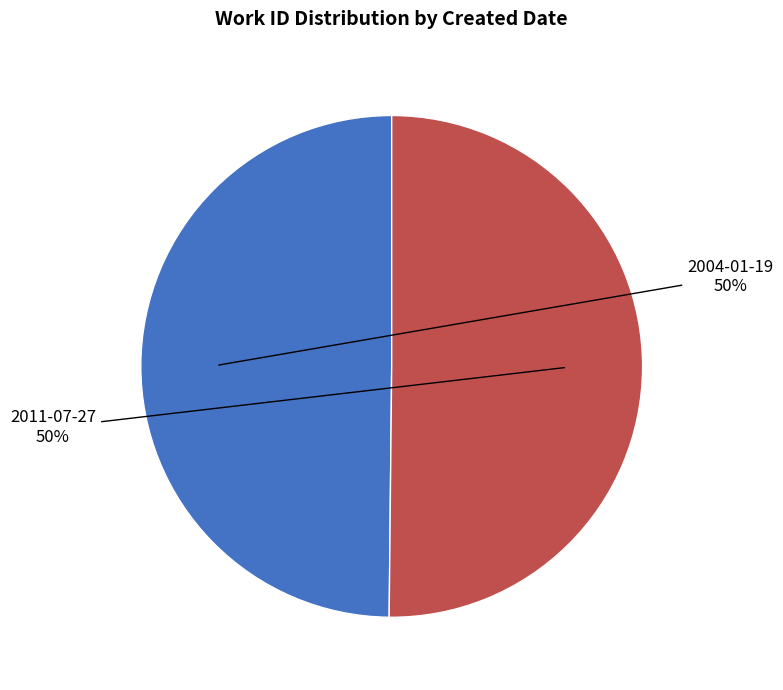

What is the ratio of the value at 2011-07-27 to the value at 2004-01-19?

1.0